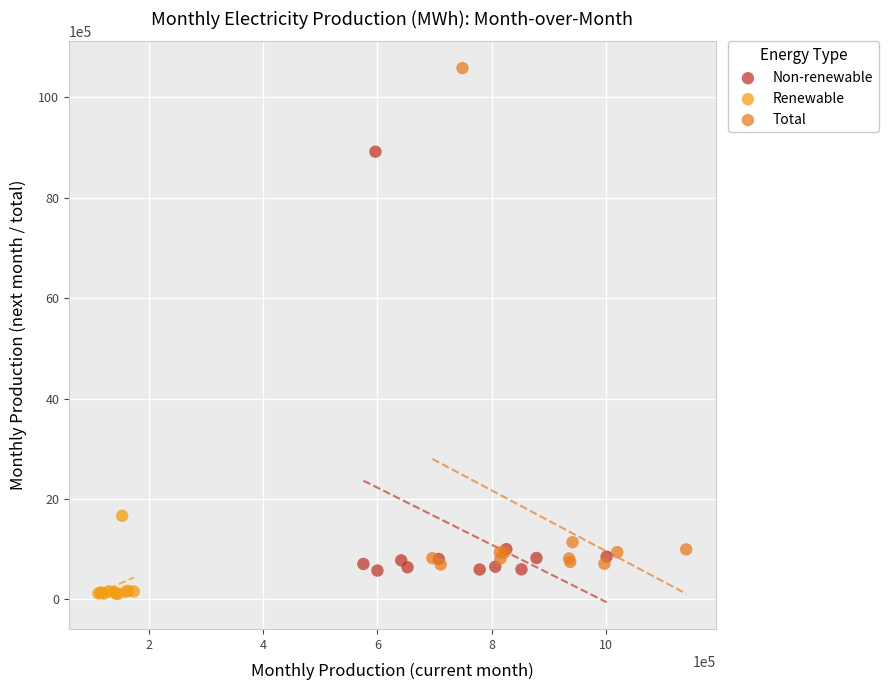

Which series has the largest Y range (max minus min)?

Total